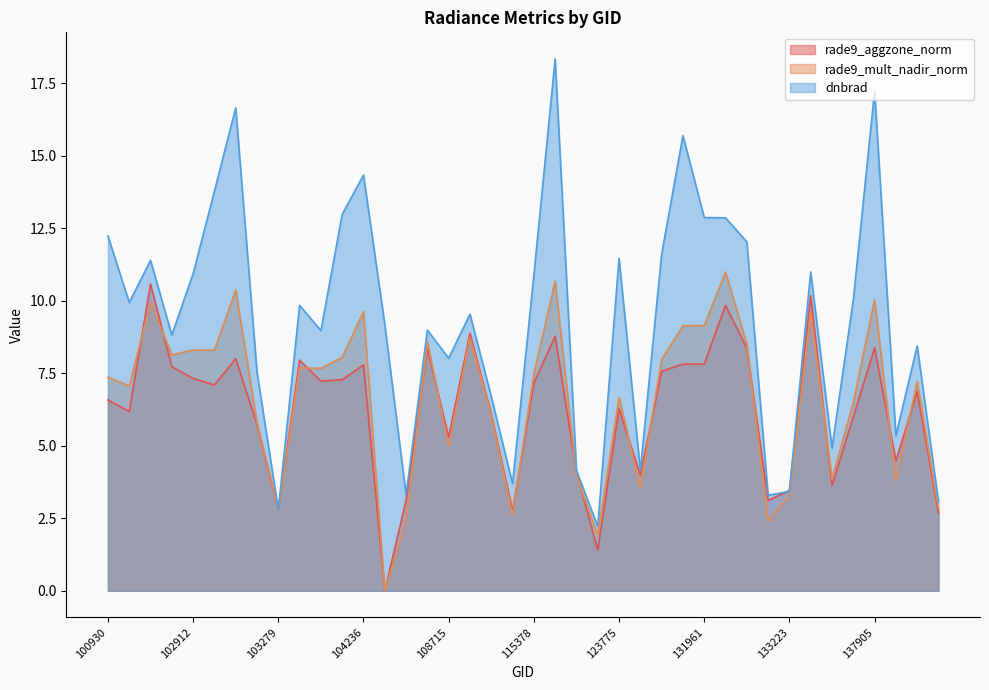

Between 102421 and 137905, which series saw the biggest shift?

dnbrad